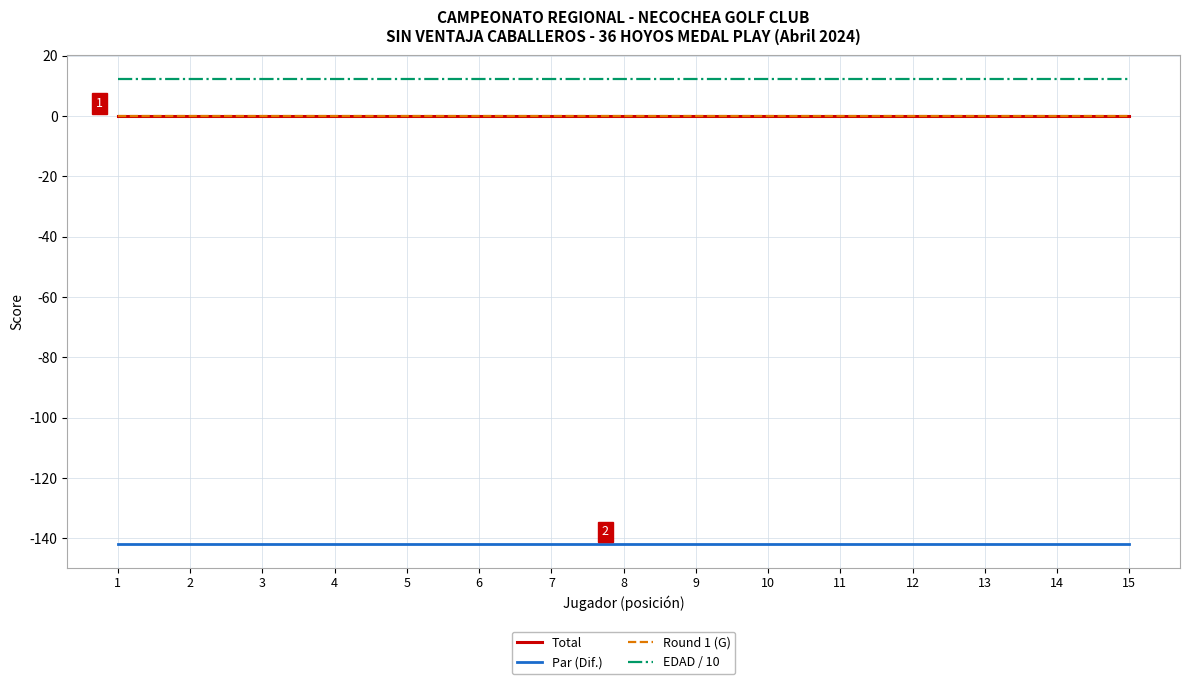

What is the sum of the Par (Dif.) values at 6 and 2?

-284.0